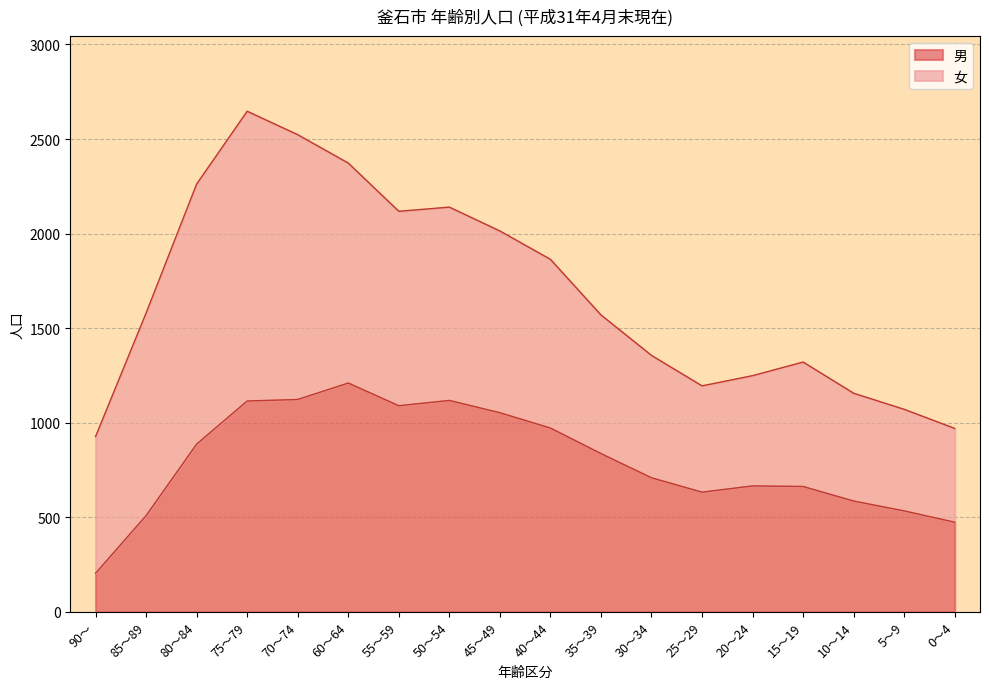

How many values exceed 837?

8